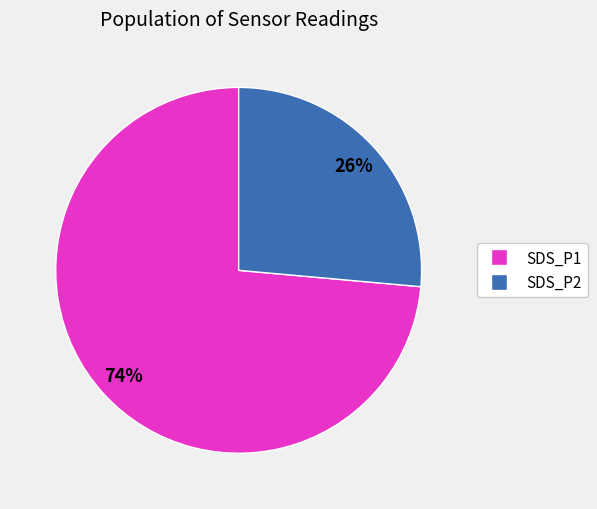

How many slices are in this pie chart?

2